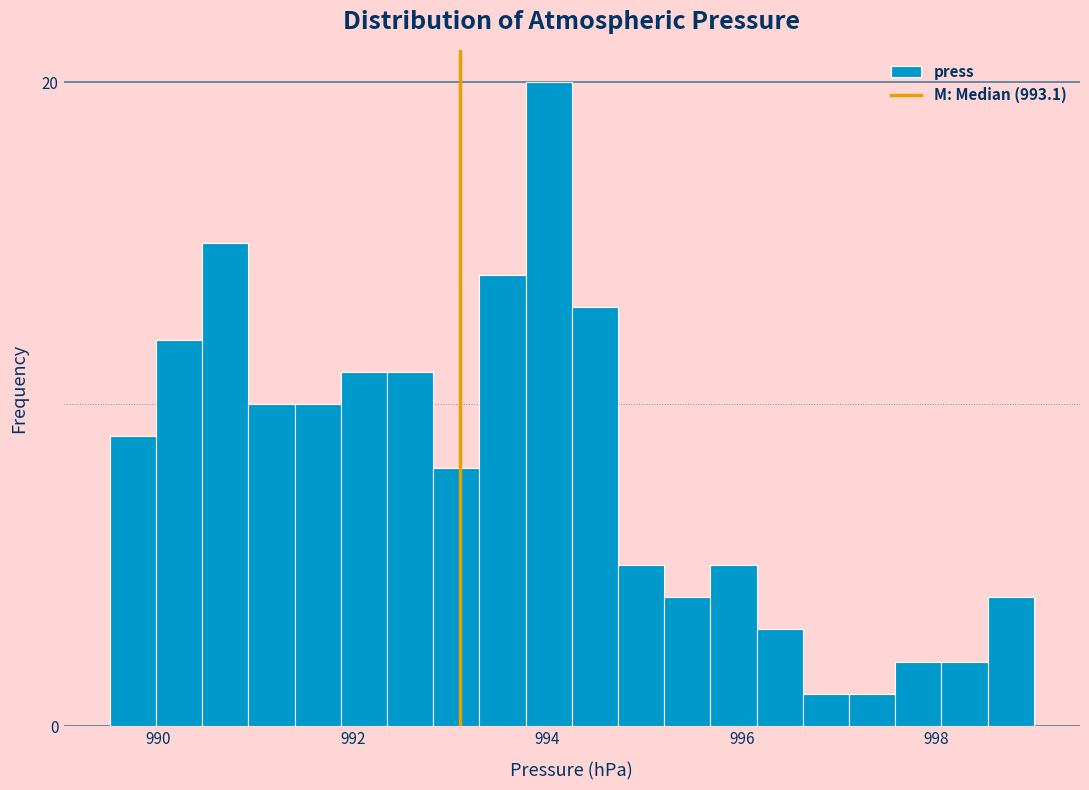

Read against the x-axis, roughly where is the centre of the tallest bar?

994.0